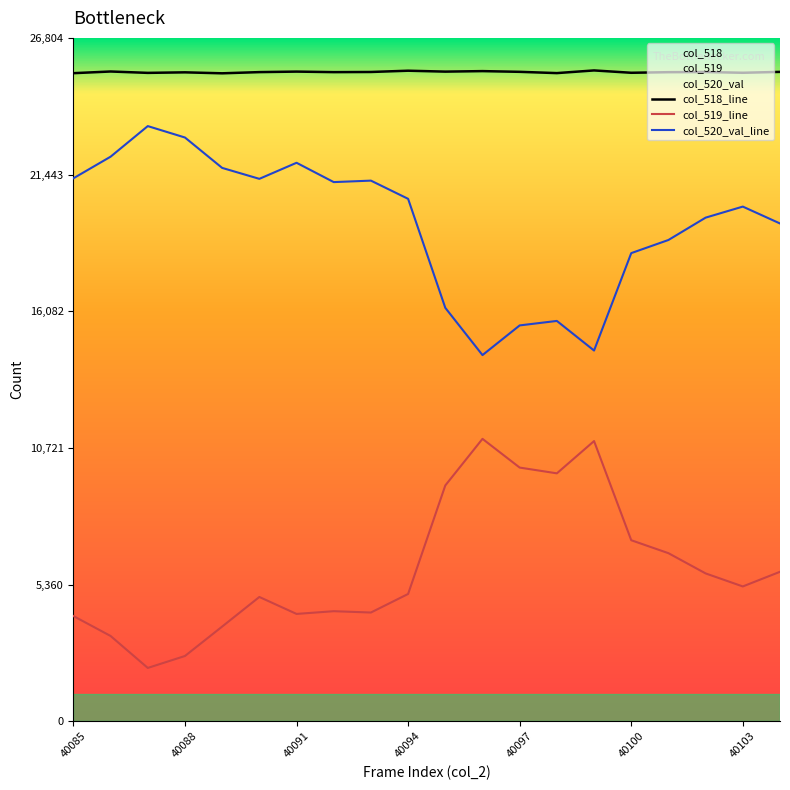

At how many categories does at least one series exceed 8662?

20